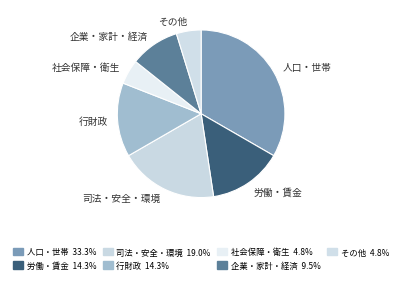

How many segments does this pie chart have?

7